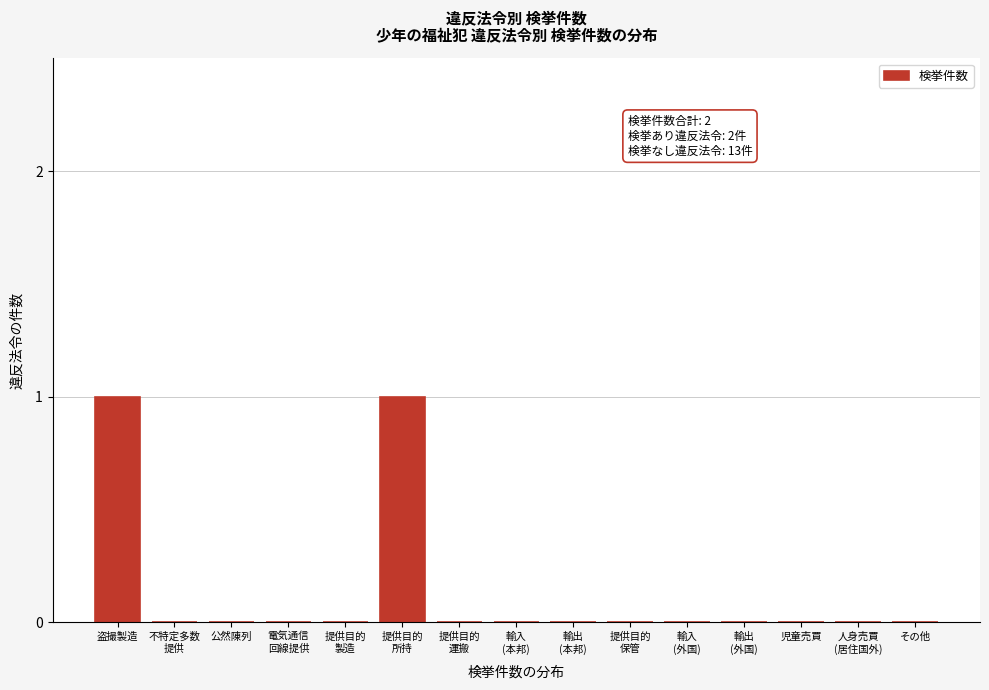

True or false: the data shows 0 at 児童売買.

True